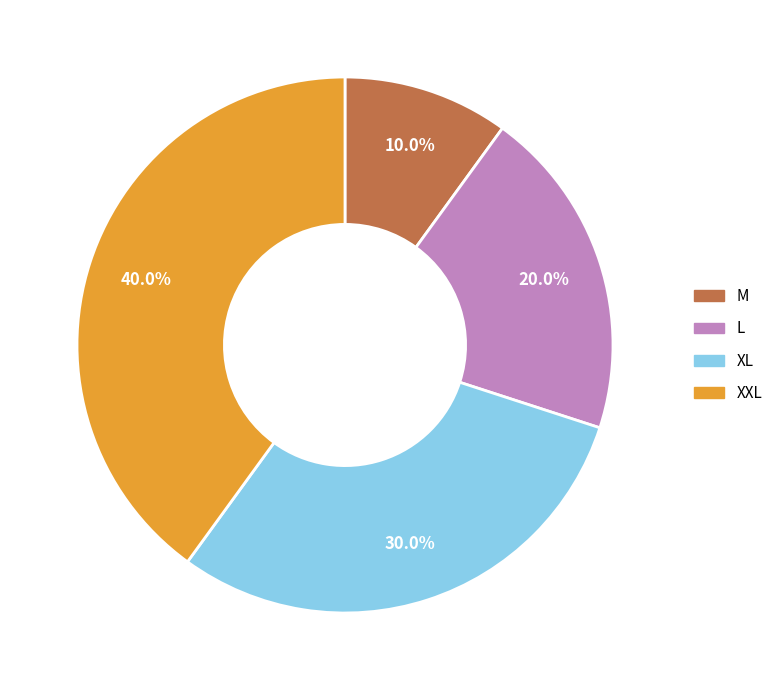

To the nearest percent, what is the combined percentage of XXL and L?

60%